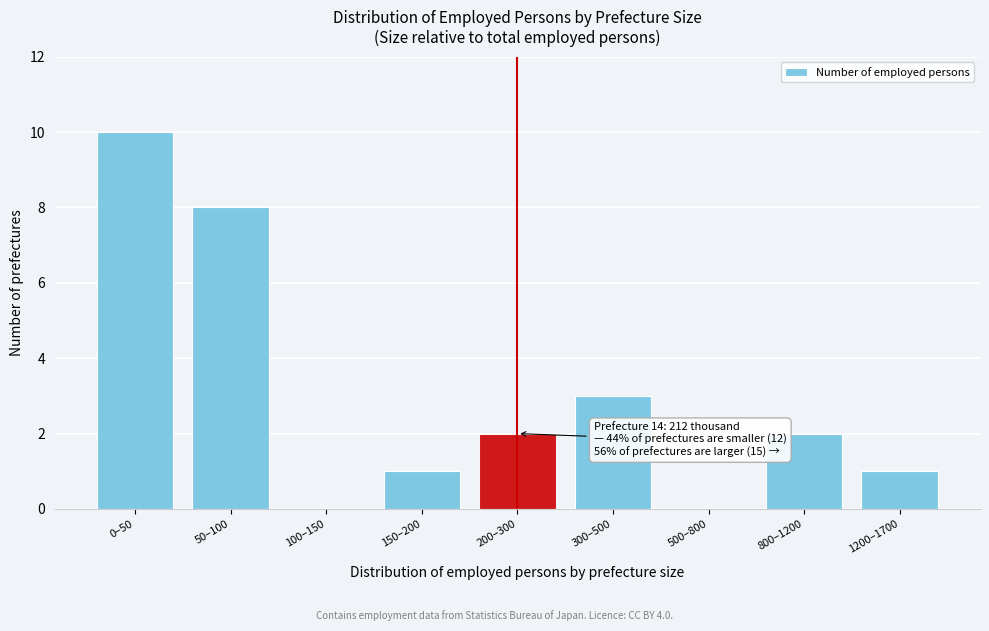

Reading left to right, transcribe all the data shown in this chart.

0–50=10	50–100=8	100–150=0	150–200=1	200–300=2	300–500=3	500–800=0	800–1200=2	1200–1700=1